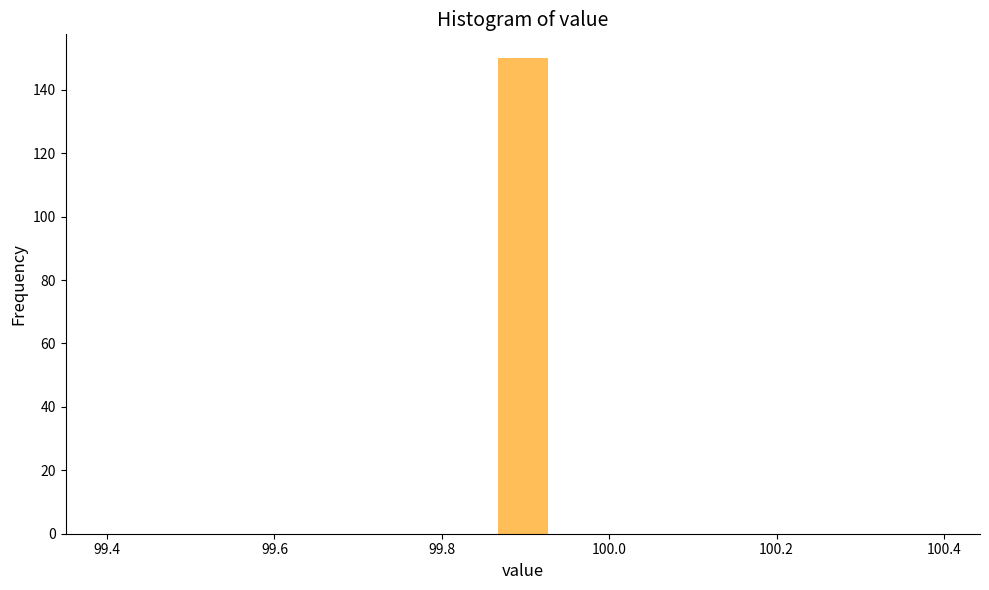

Around what value on the x-axis is the tallest bar? Give the approximate position of its centre, as read against the axis.

99.90